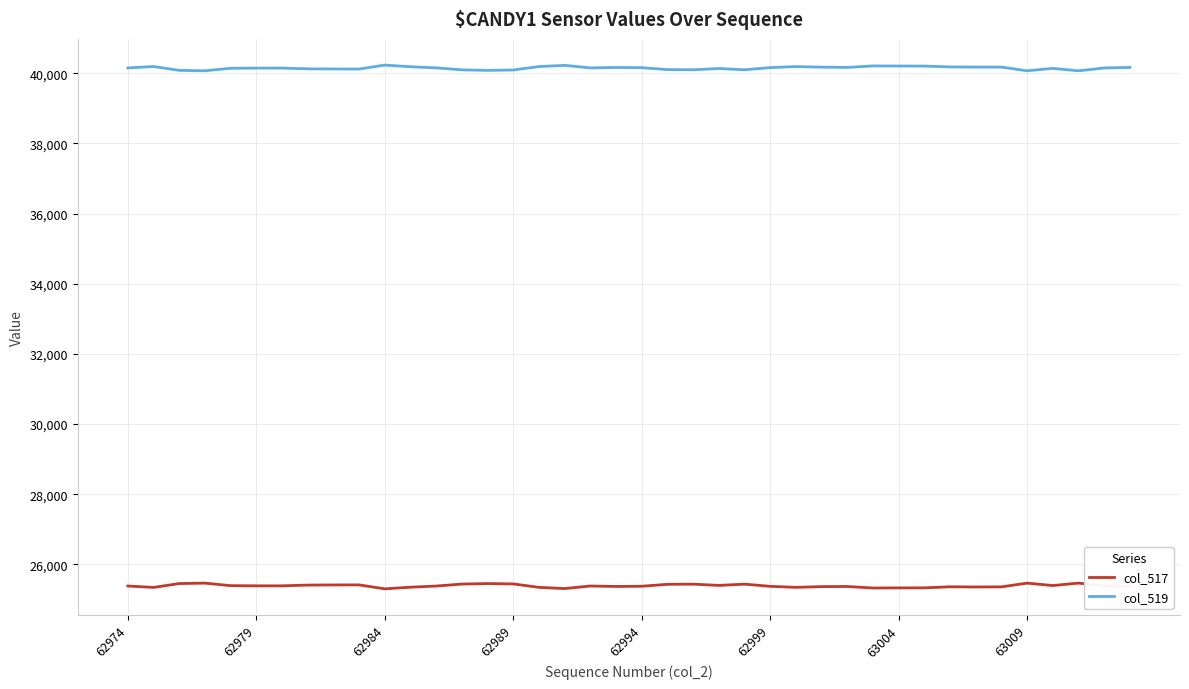

True or false: col_519 and col_517 cross at least once.

False